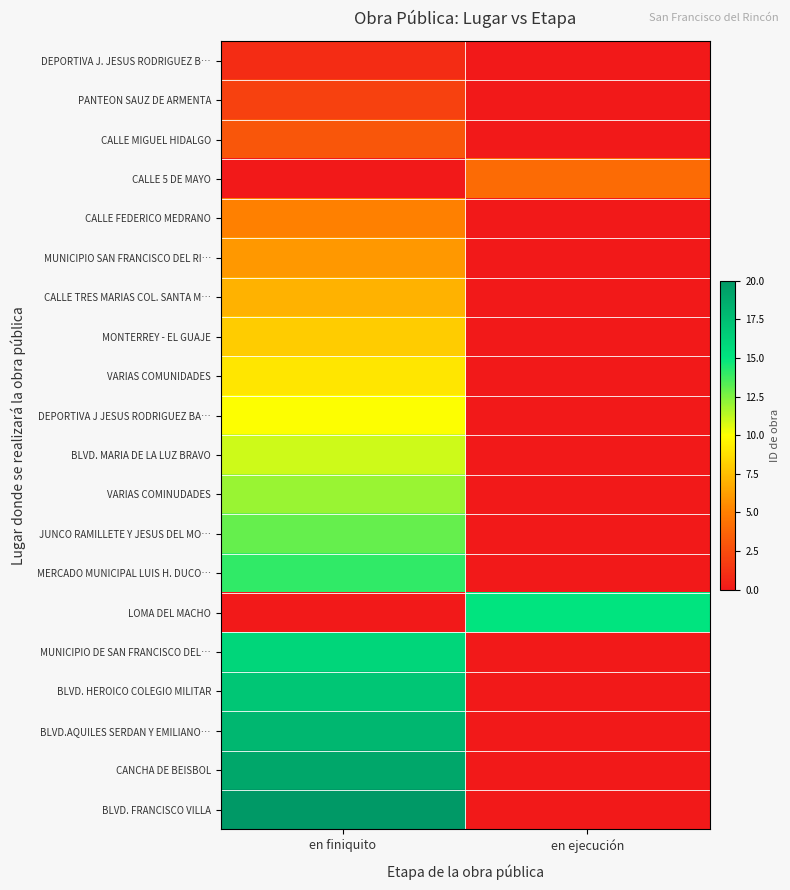

Which has a higher value, en finiquito or en ejecución?

en finiquito